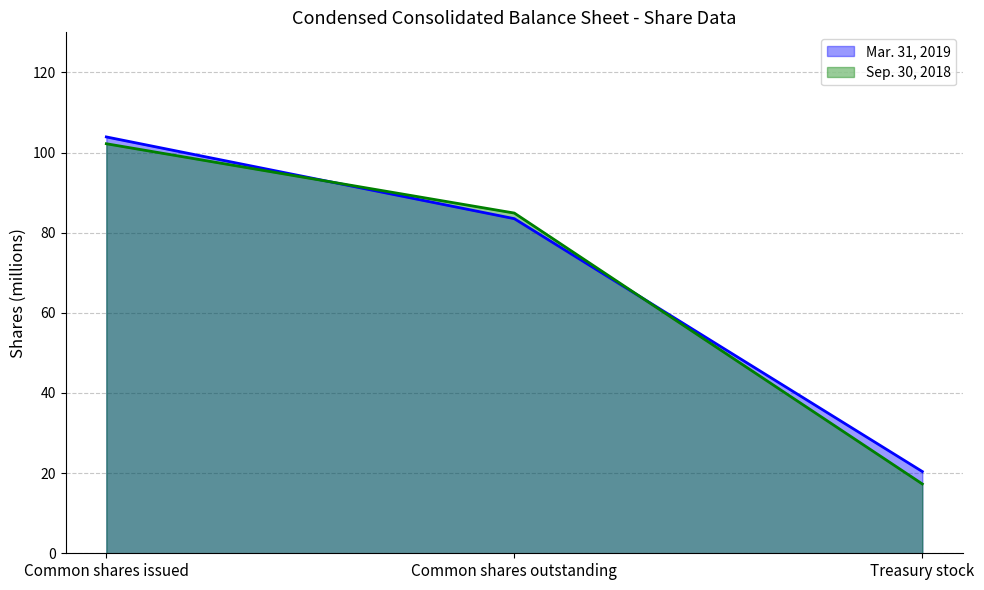

Where is Mar. 31, 2019 nearest to the value 62?

Common shares outstanding